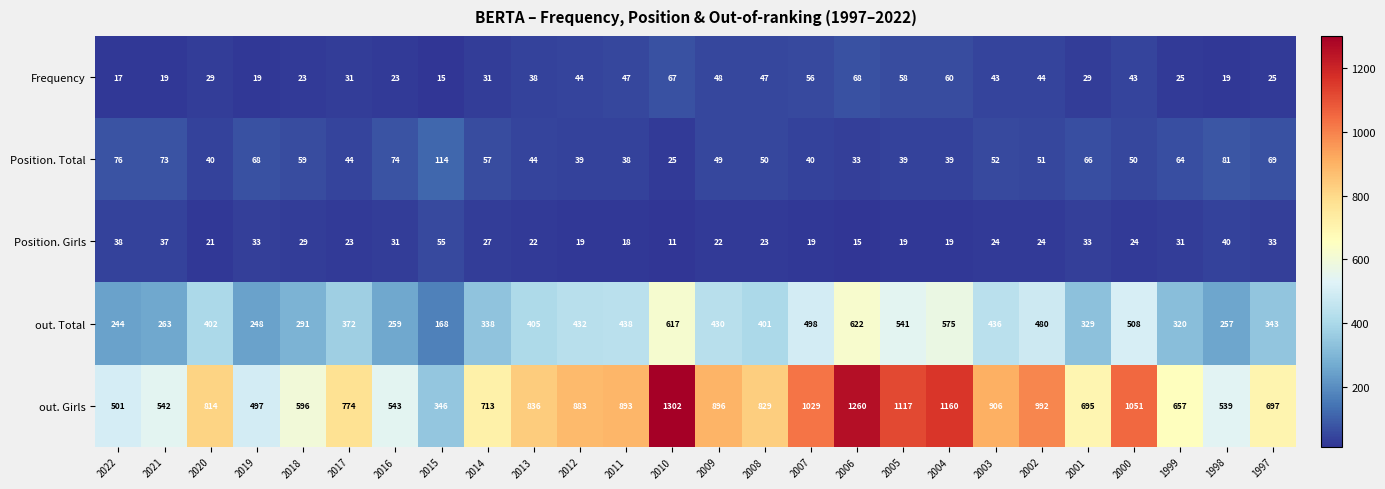

The value of Position. Girls at 2011 is 18. True or false?

True